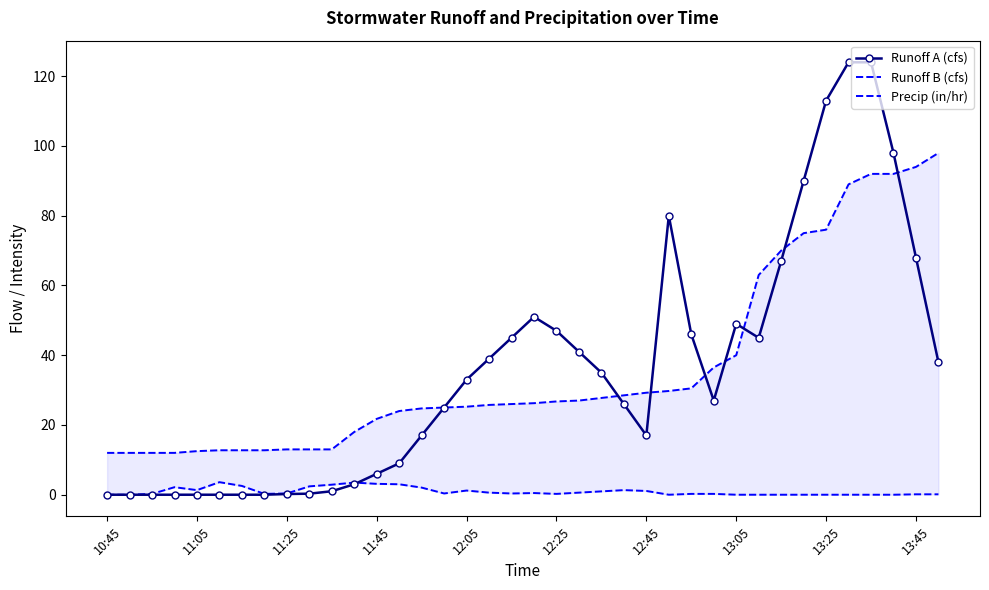

How many lines are shown in the chart?

3